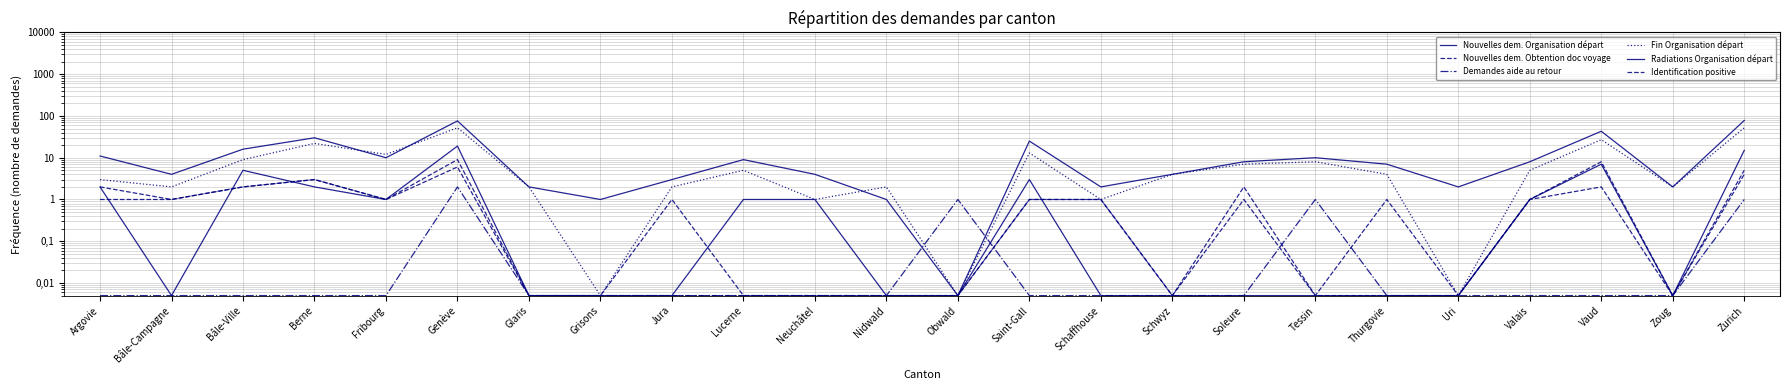

Does the chart have visible grid lines?

Yes